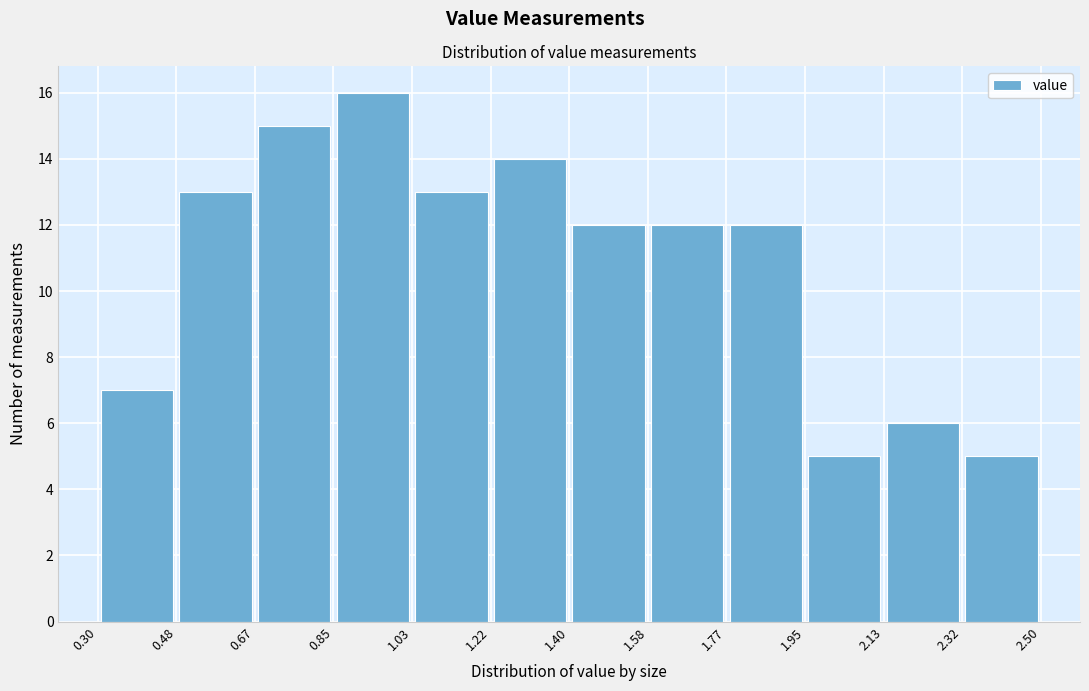

Reading left to right, transcribe this chart: for each bar, give the range it covers on the x-axis and its height. The values are not printed on the chart, so give them approximately, as read against the axis.

0.30 to 0.48: 7
0.48 to 0.67: 13
0.67 to 0.85: 15
0.85 to 1.03: 16
1.03 to 1.22: 13
1.22 to 1.40: 14
1.40 to 1.58: 12
1.58 to 1.77: 12
1.77 to 1.95: 12
1.95 to 2.13: 5
2.13 to 2.32: 6
2.32 to 2.50: 5